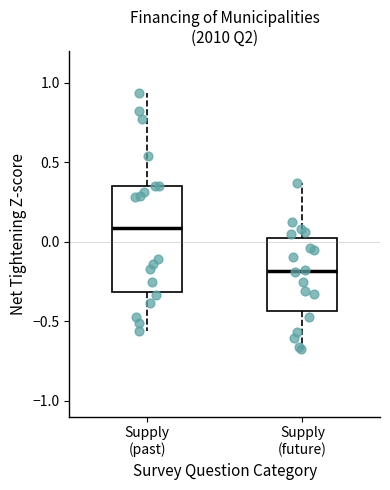

Which box has the lowest median line?

Supply (future)